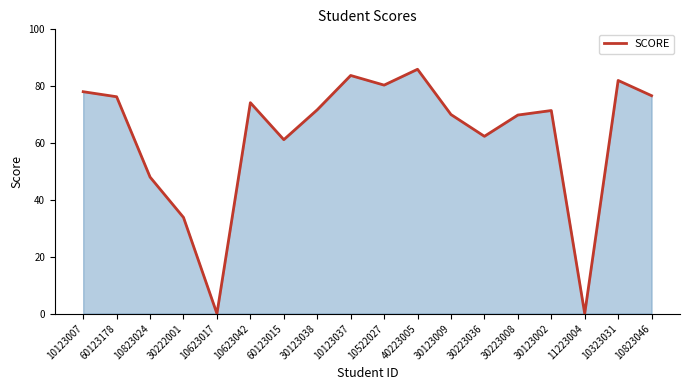

What position from the left is 60123015?

7